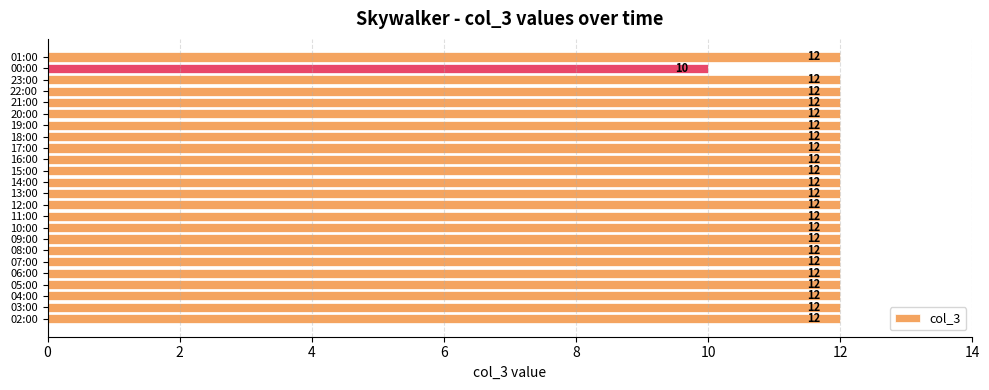

What is the approximate value at 13:00?

12